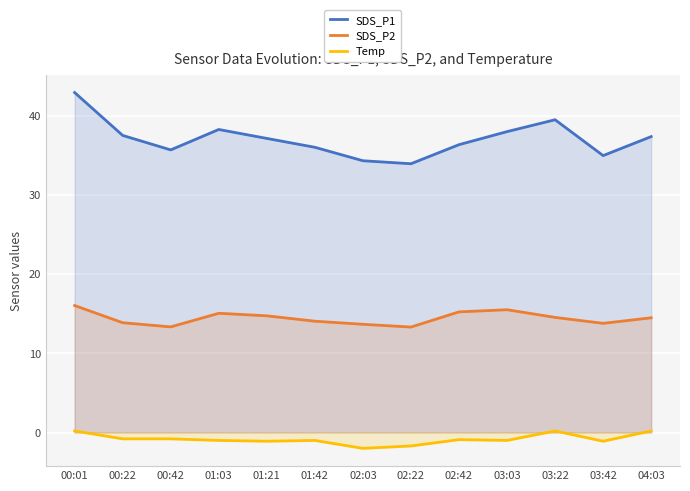

What is the sum of all SDS_P2 values?

187.8